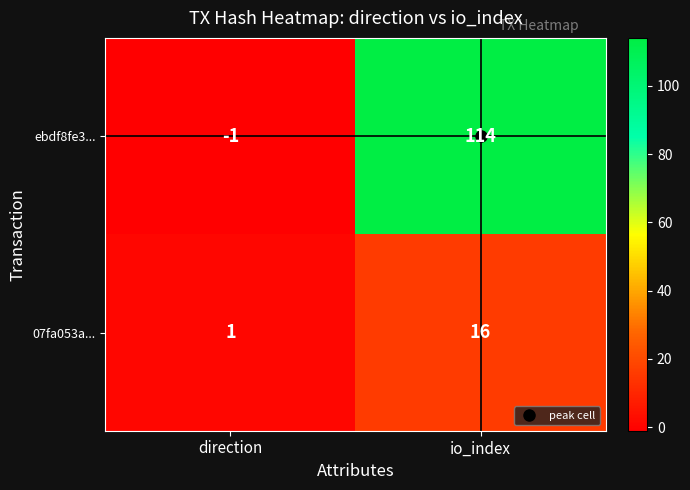

How many categories are shown in the chart?

2